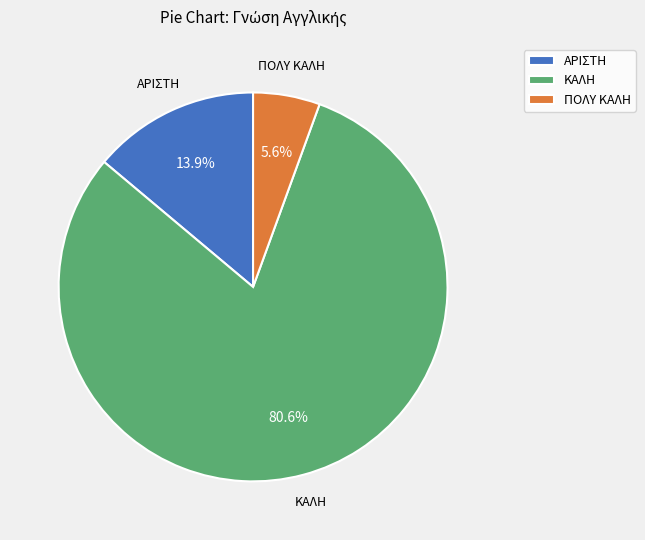

To the nearest percent, what is the difference between the largest and smallest slice percentages?

75%